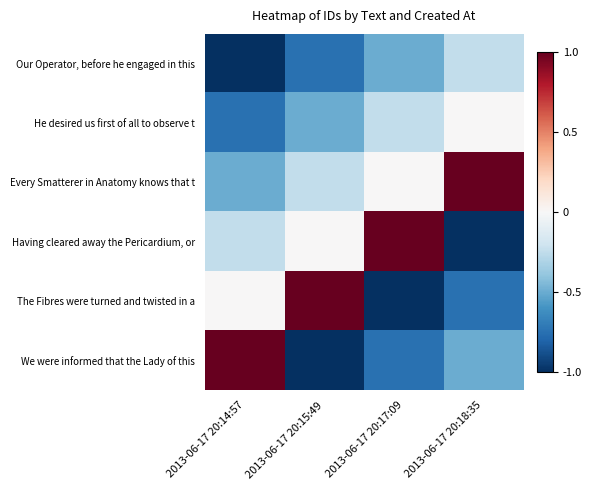

Reading left to right, what are all the values shown in this chart?

Our Operator, before he engaged in this: 2013-06-17 20:14:57=-1.0	2013-06-17 20:15:49=-0.8	2013-06-17 20:17:09=-0.5	2013-06-17 20:18:35=-0.2
He desired us first of all to observe t: 2013-06-17 20:14:57=-0.8	2013-06-17 20:15:49=-0.5	2013-06-17 20:17:09=-0.2	2013-06-17 20:18:35=0.0
Every Smatterer in Anatomy knows that t: 2013-06-17 20:14:57=-0.5	2013-06-17 20:15:49=-0.2	2013-06-17 20:17:09=0.0	2013-06-17 20:18:35=1.0
Having cleared away the Pericardium, or: 2013-06-17 20:14:57=-0.2	2013-06-17 20:15:49=0.0	2013-06-17 20:17:09=1.0	2013-06-17 20:18:35=-1.0
The Fibres were turned and twisted in a: 2013-06-17 20:14:57=0.0	2013-06-17 20:15:49=1.0	2013-06-17 20:17:09=-1.0	2013-06-17 20:18:35=-0.8
We were informed that the Lady of this: 2013-06-17 20:14:57=1.0	2013-06-17 20:15:49=-1.0	2013-06-17 20:17:09=-0.8	2013-06-17 20:18:35=-0.5